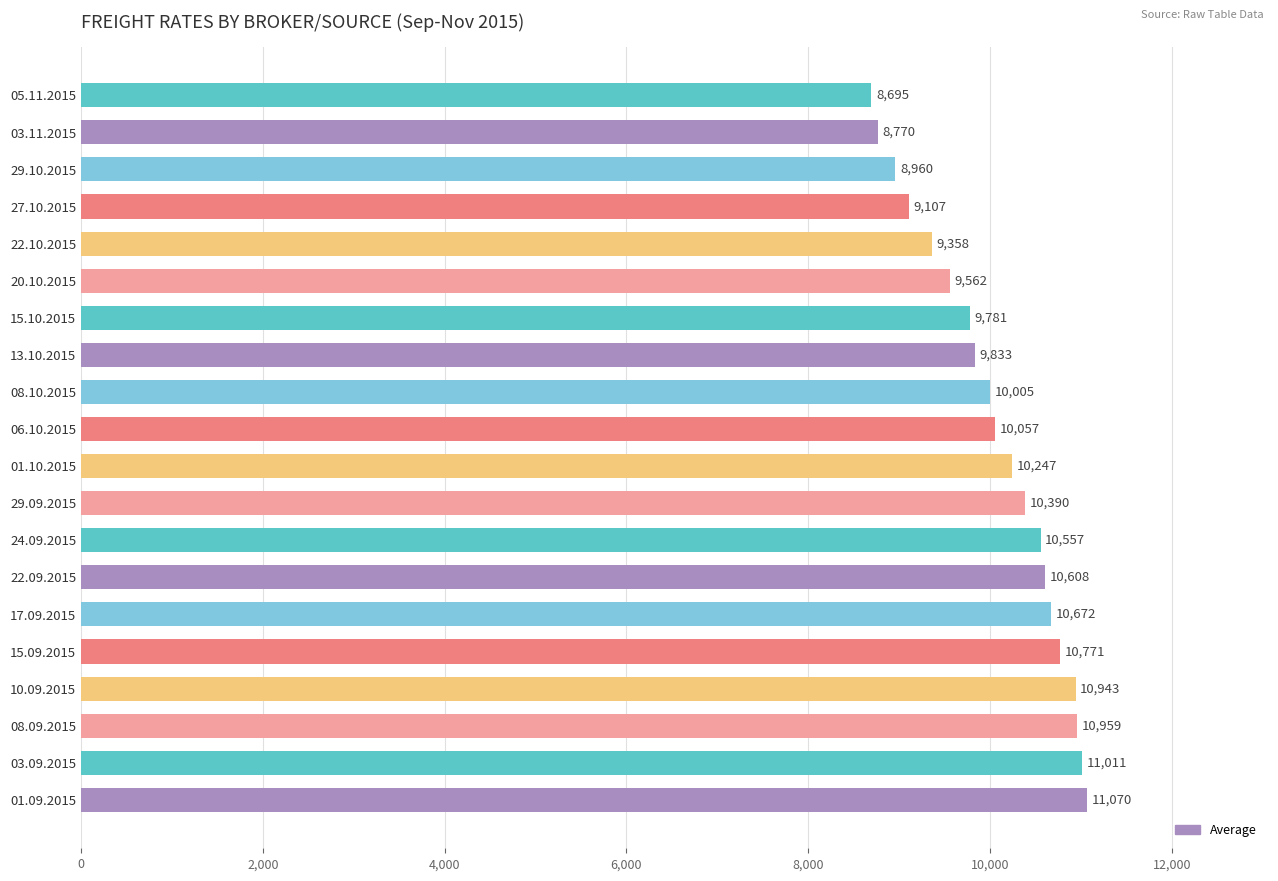

The value at 15.10.2015 is 9781. True or false?

True